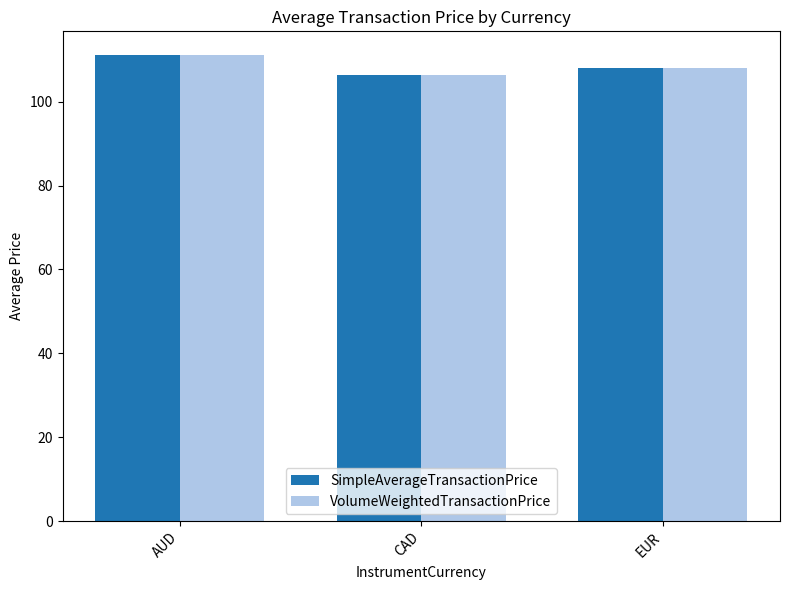

What is the average value of the SimpleAverageTransactionPrice series?

108.6